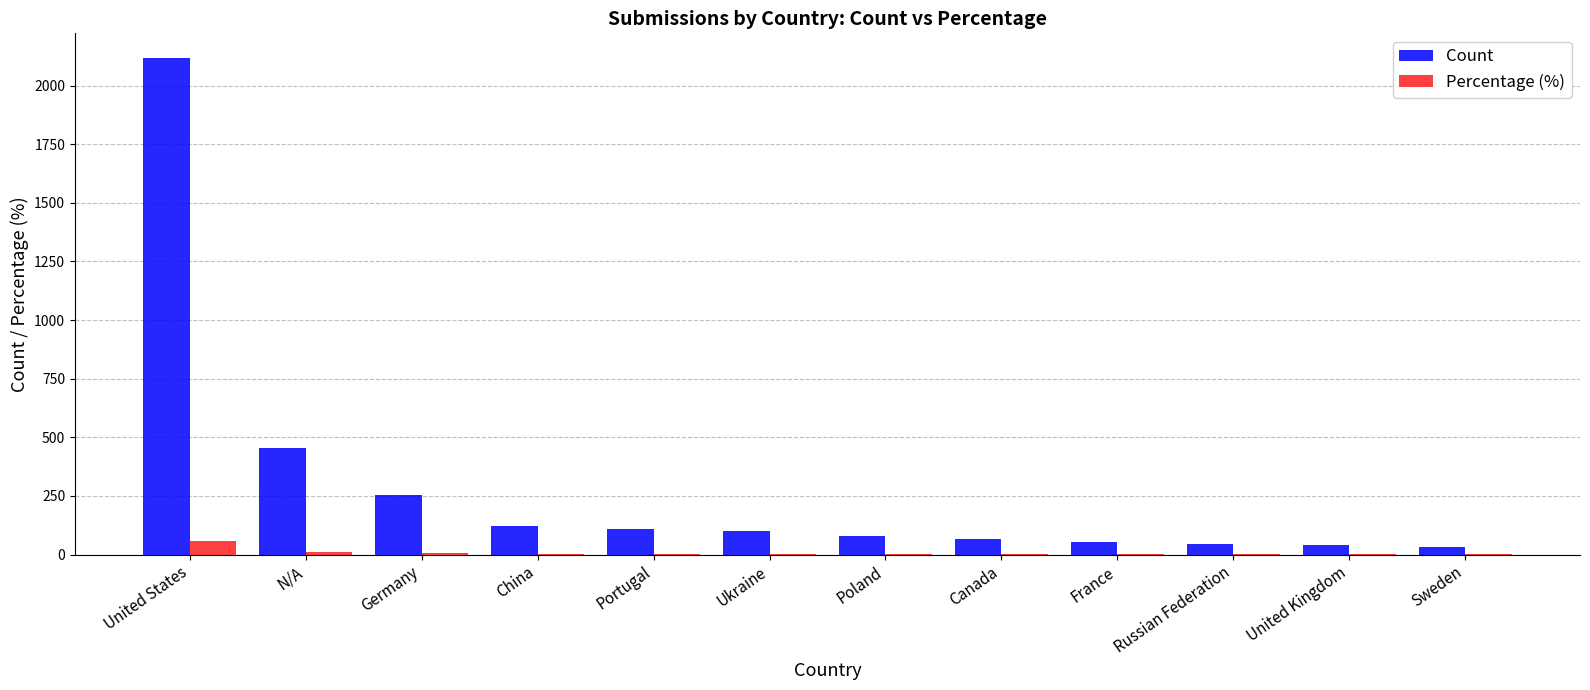

What is the sum of all Count values?

3471.0